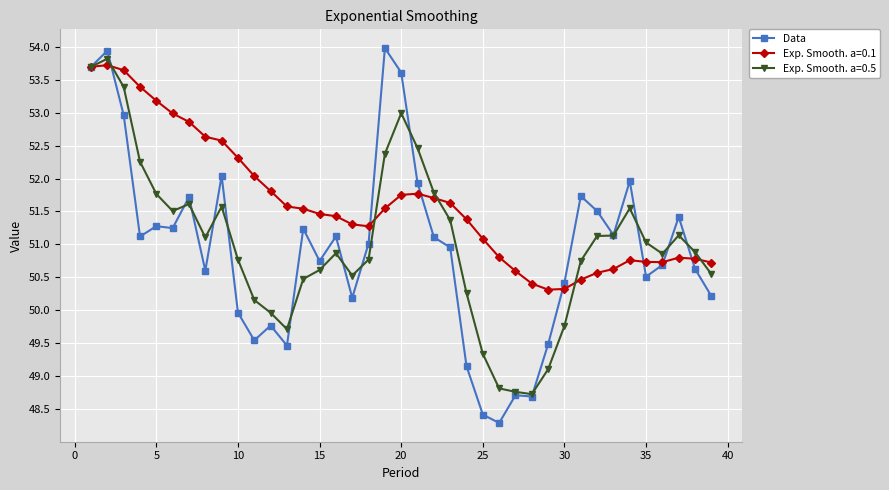

What is the greatest value displayed?

54.0